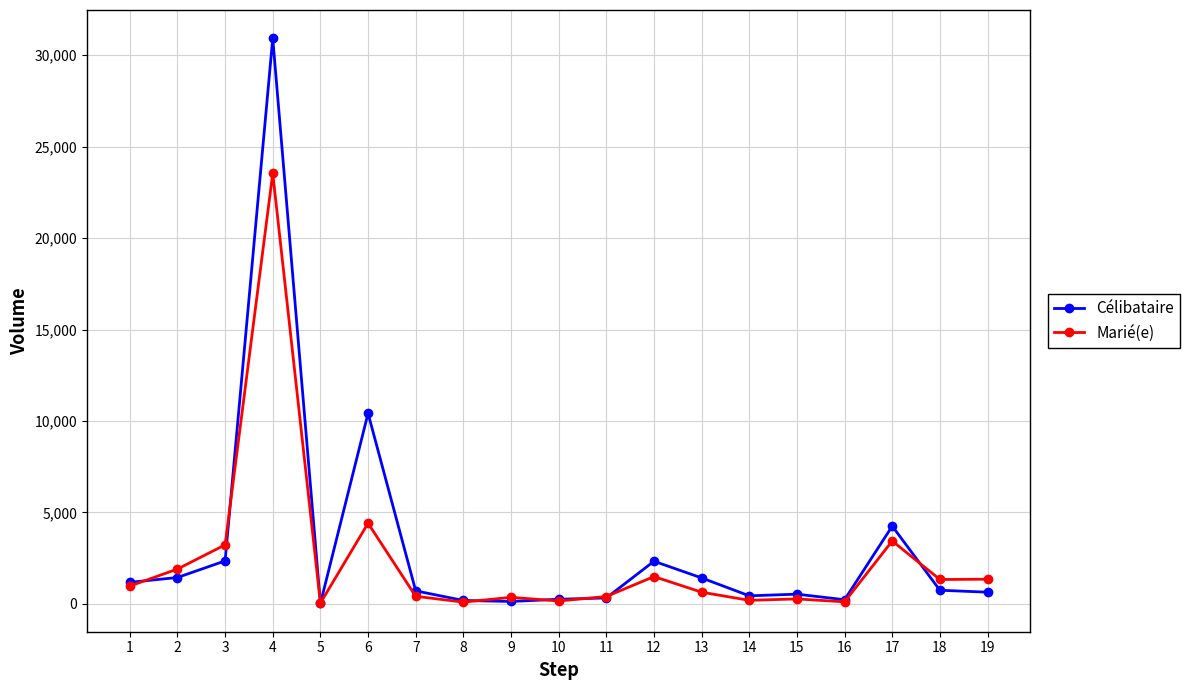

What is the maximum value for Célibataire?

30921